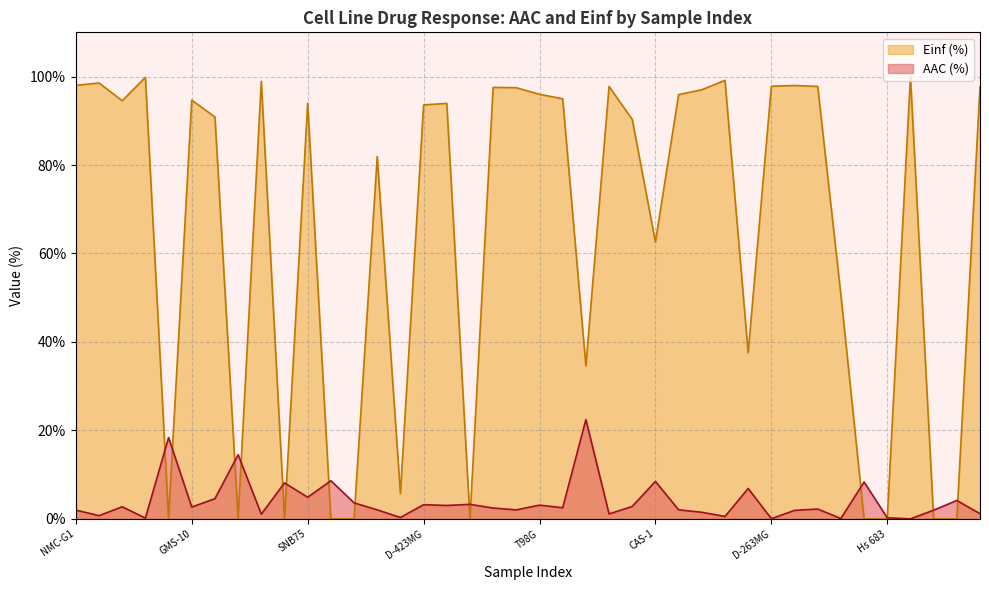

What is the difference between the AAC (%) values at SW1088 and AM-38?

2.2